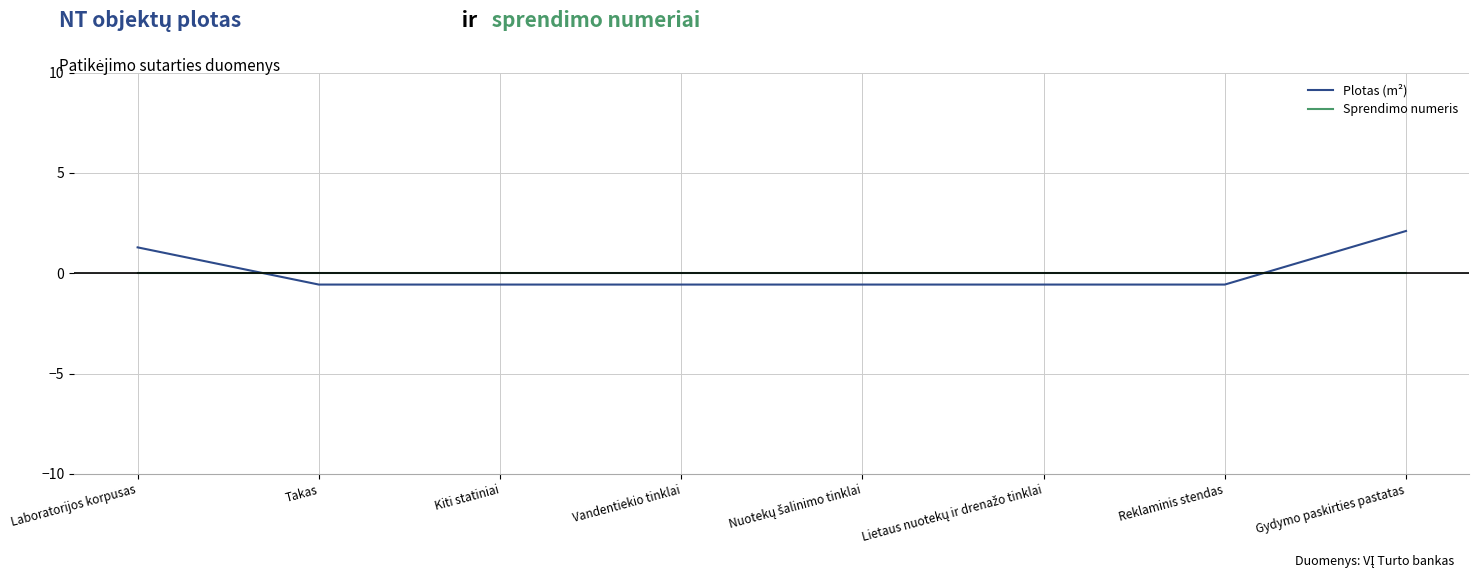

What is the lowest value of the Plotas (m²) series?

-0.6